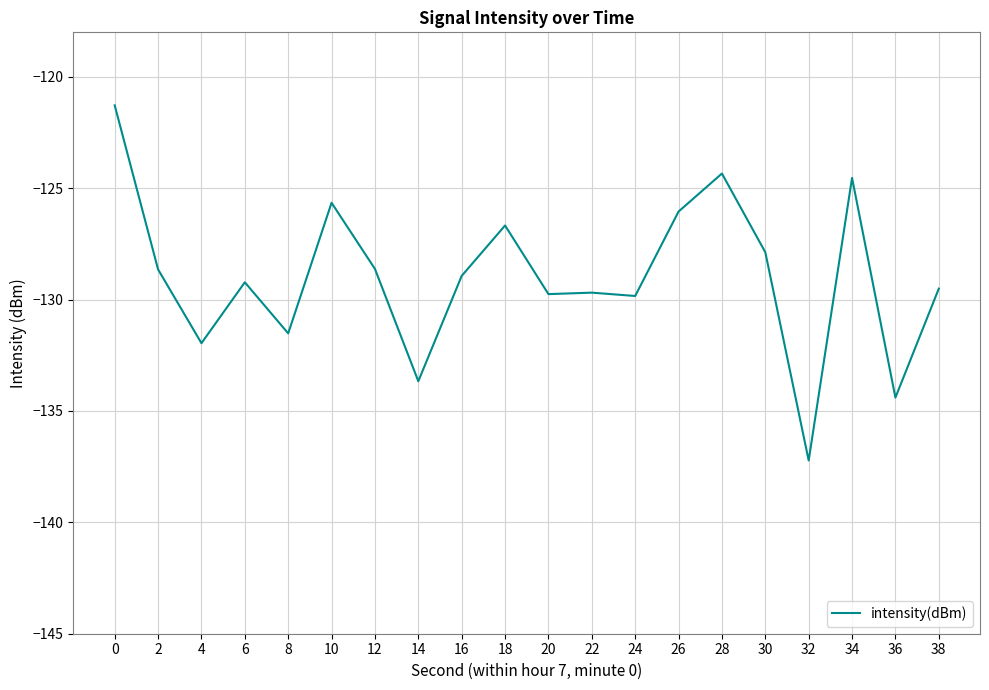

How many categories are shown in the chart?

20